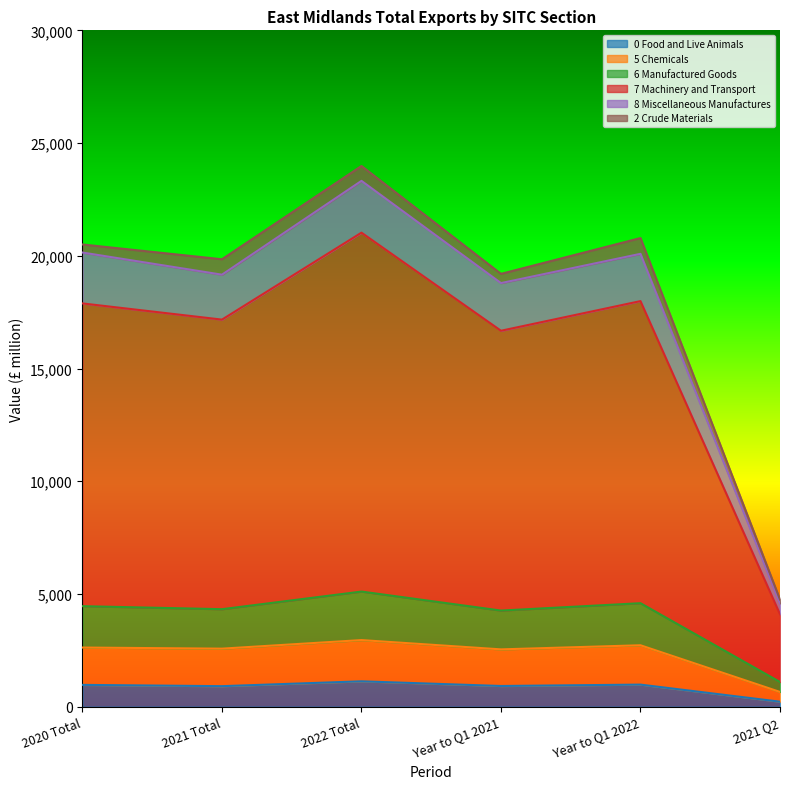

Does the chart display data point markers on the line(s)?

No